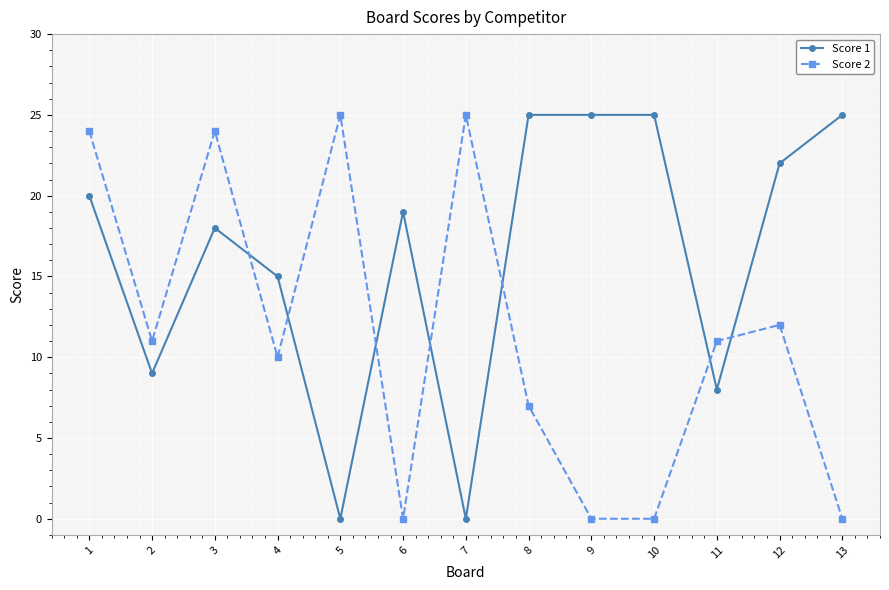

What is the difference between the highest and lowest values at 4?

5